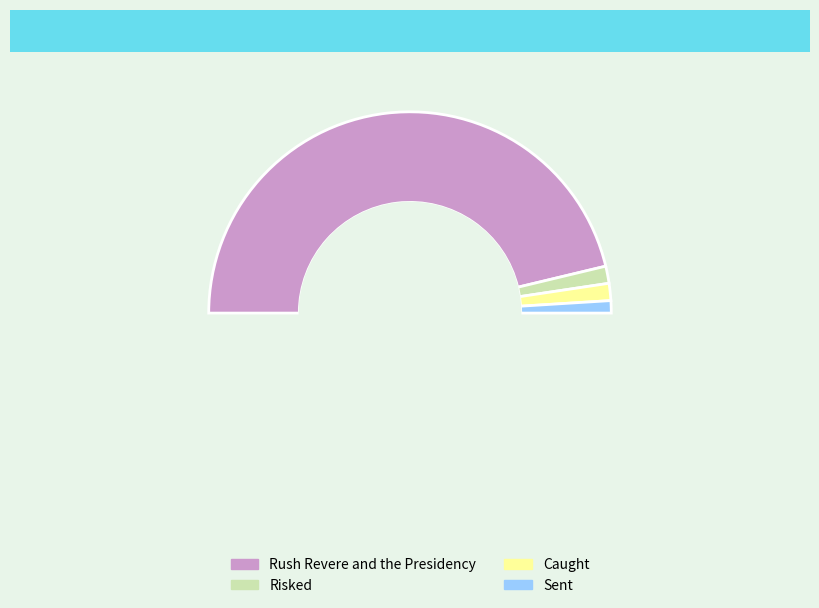

To the nearest percent, what is the combined percentage of Rush Revere and the Presidency and Sent?

94%